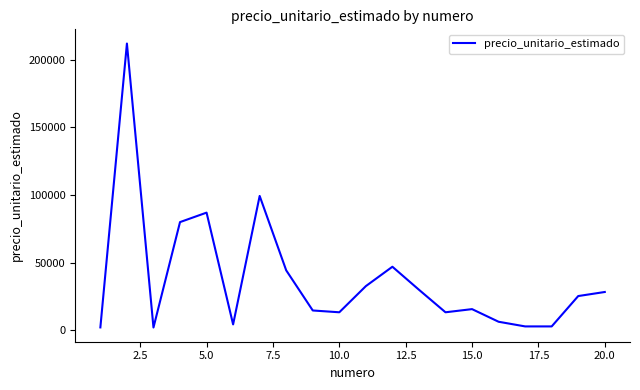

What is the difference between the maximum and minimum values?

209933